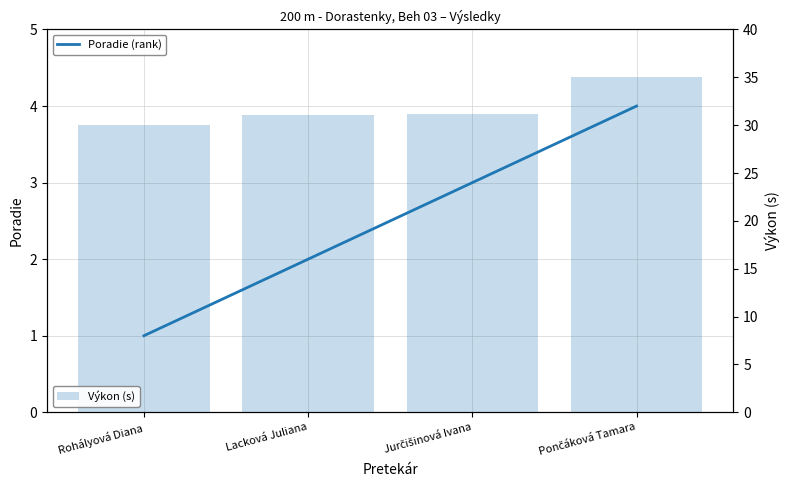

How many series are shown in this chart?

2